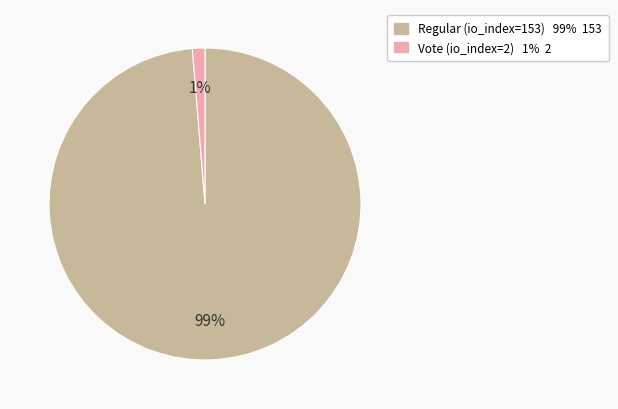

To the nearest percent, what percentage of the pie is Vote (io_index=2)?

1%